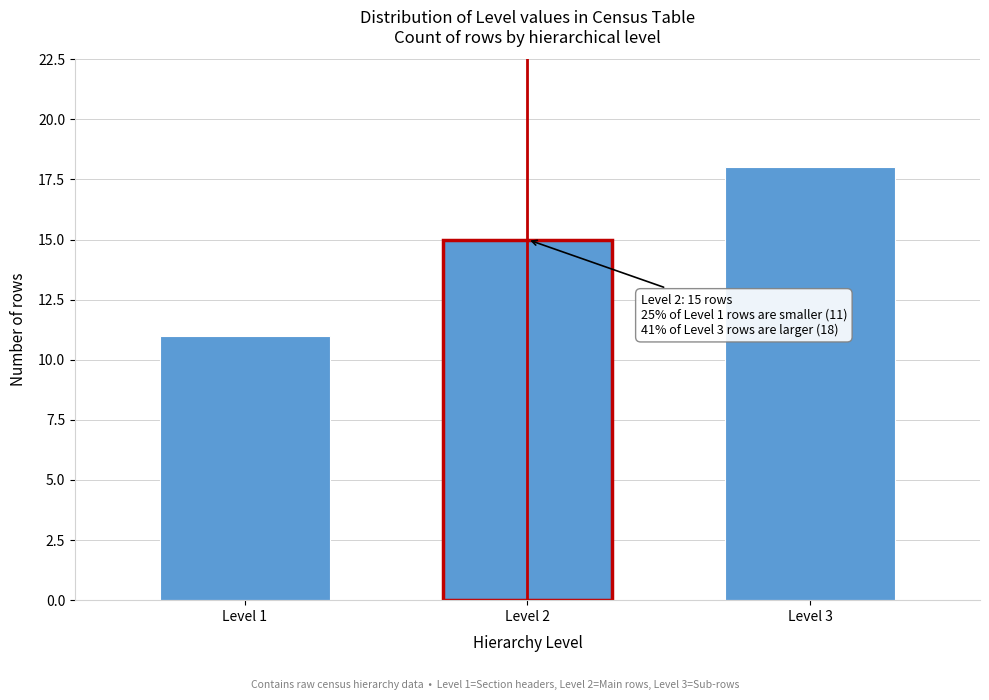

Reading left to right, list all the values displayed in this chart.

Level 1=11	Level 2=15	Level 3=18